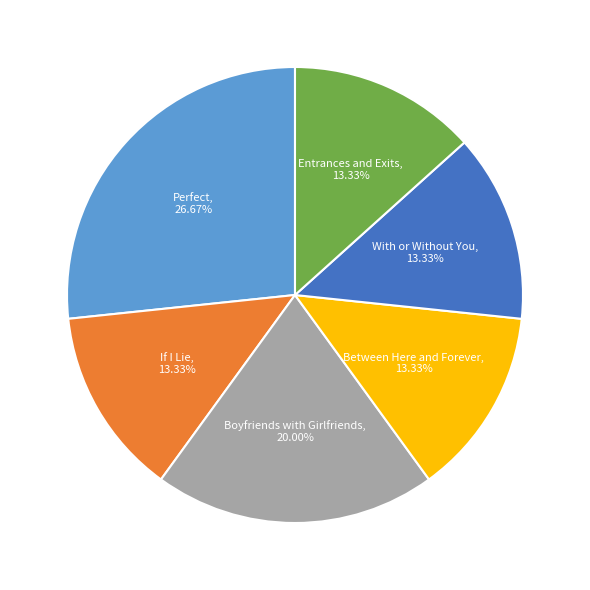

Which slice is the largest?

Perfect